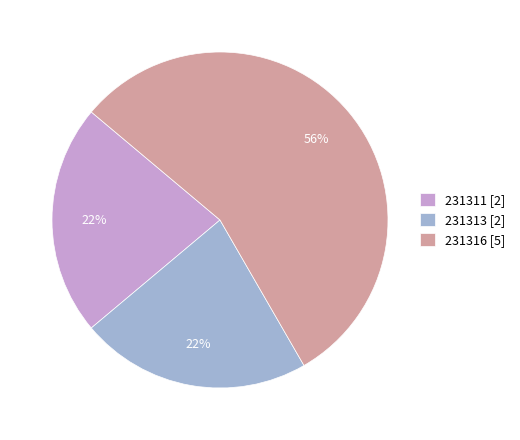

To the nearest percent, what is the average slice percentage?

33%